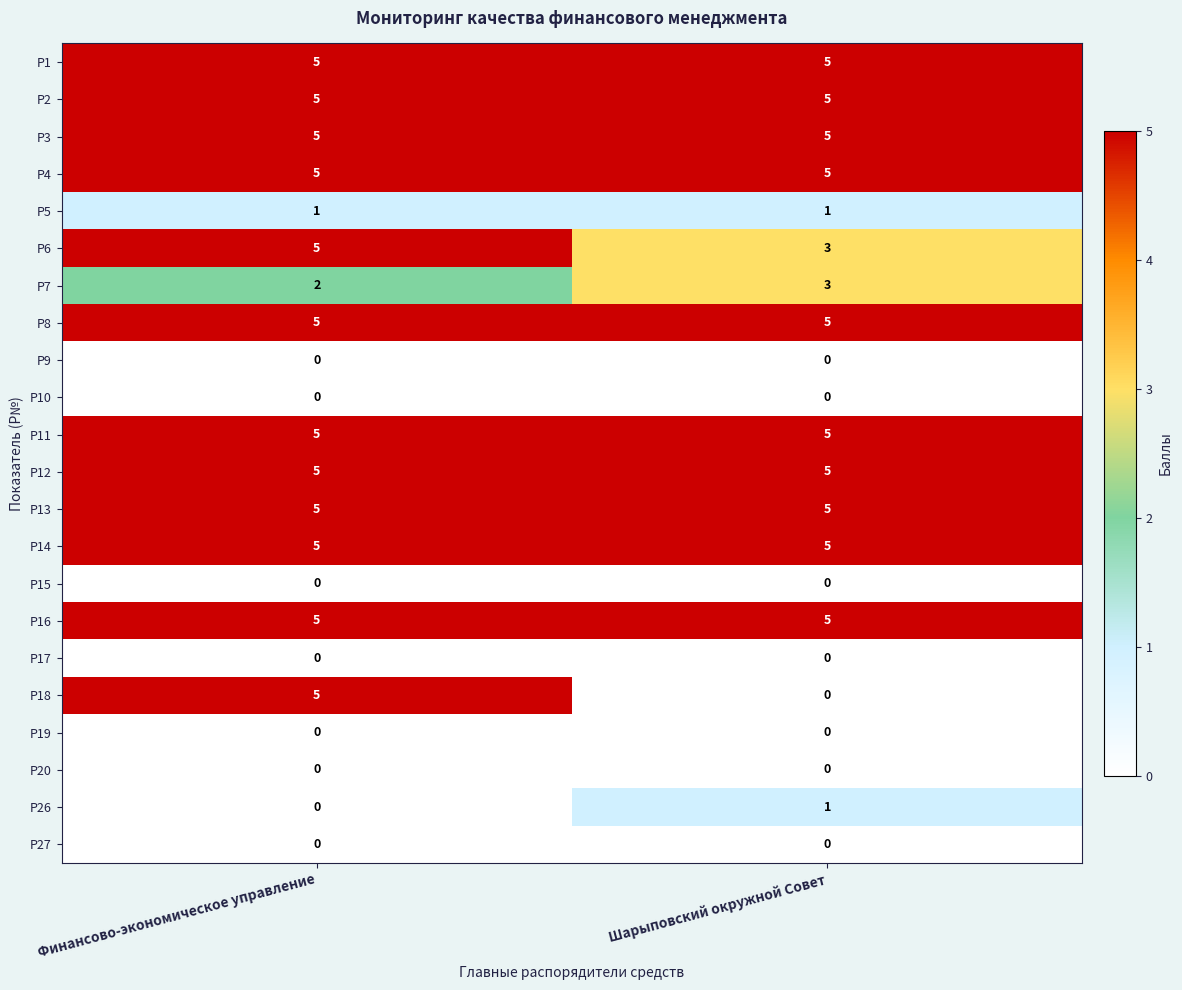

At which label does Р26 reach its peak?

Шарыповский окружной Совет